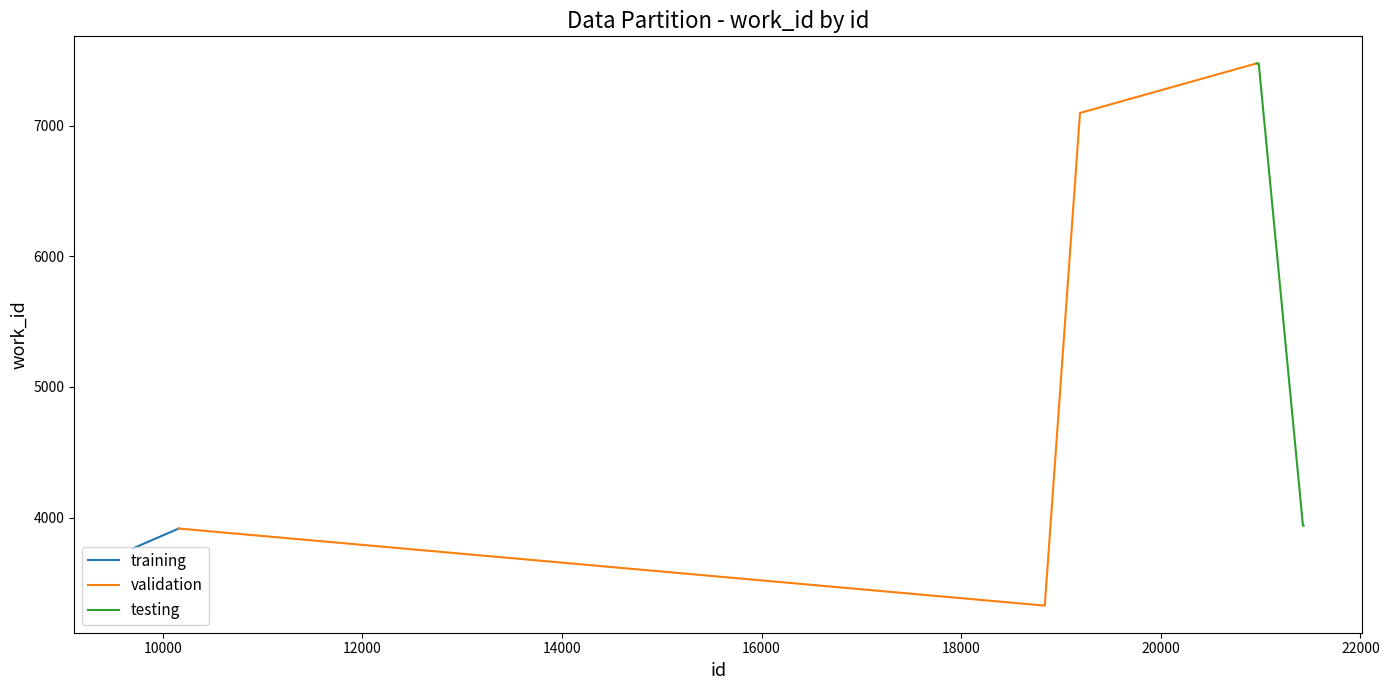

What are all the series names shown in the legend?

training, validation, testing